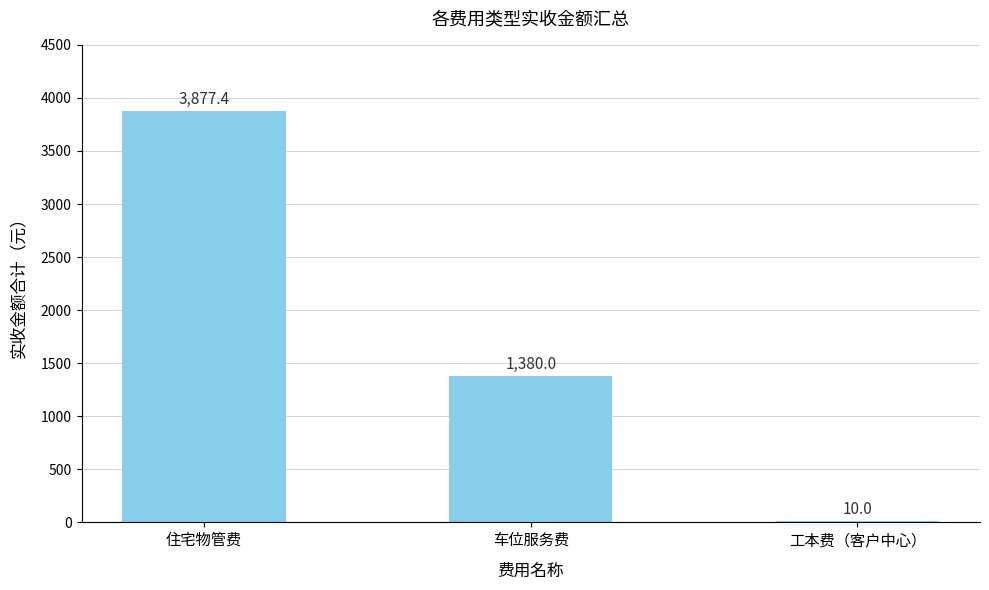

Where does the data first go above 1380?

住宅物管费